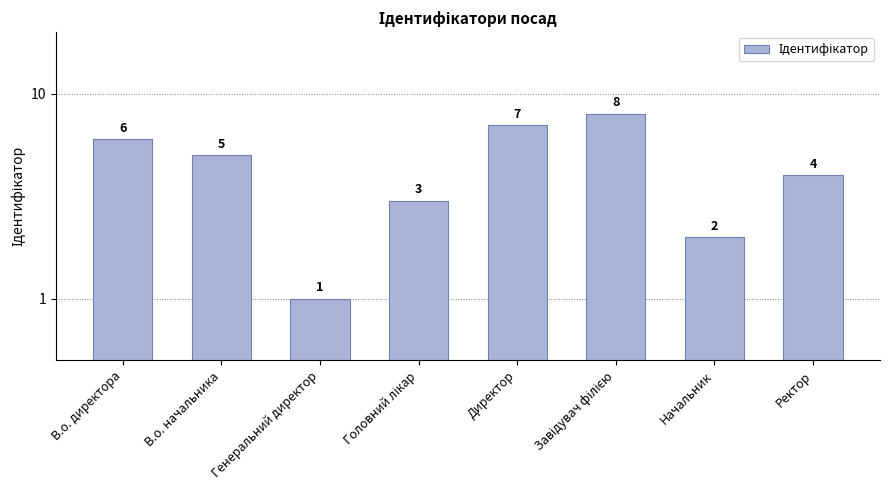

What is the sum of the values at Директор and Генеральний директор?

8